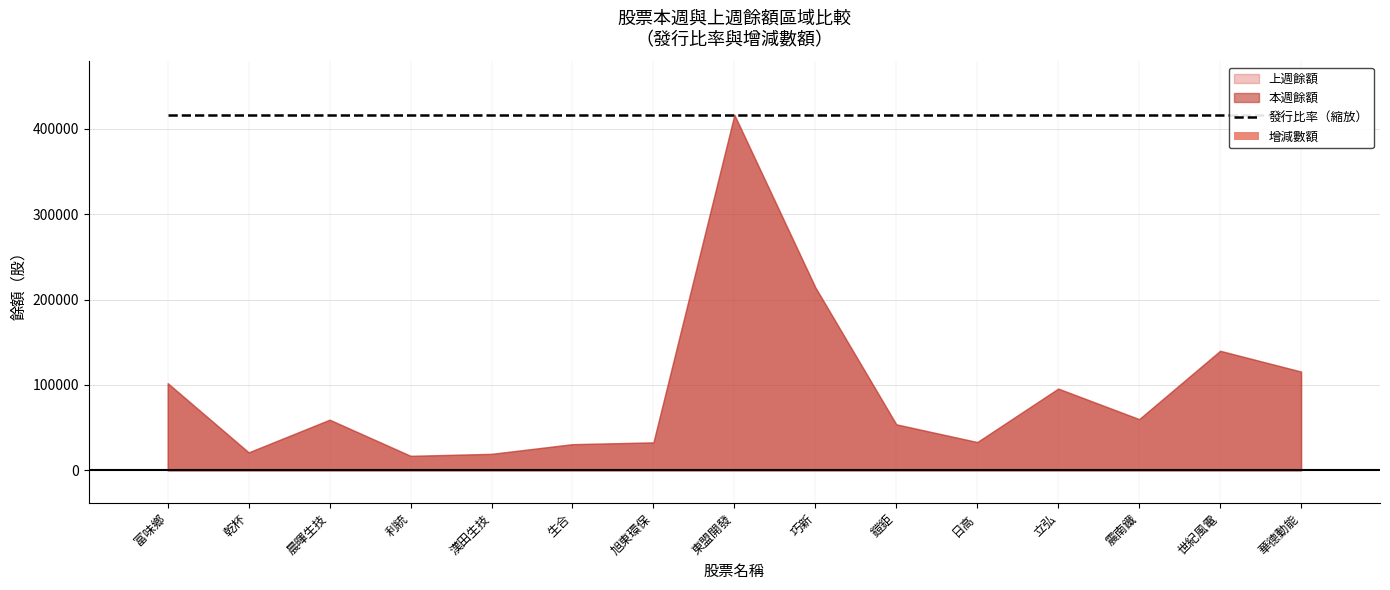

Rank the series by their maximum value, from lowest to highest.

增減數額, 發行比率（縮放）